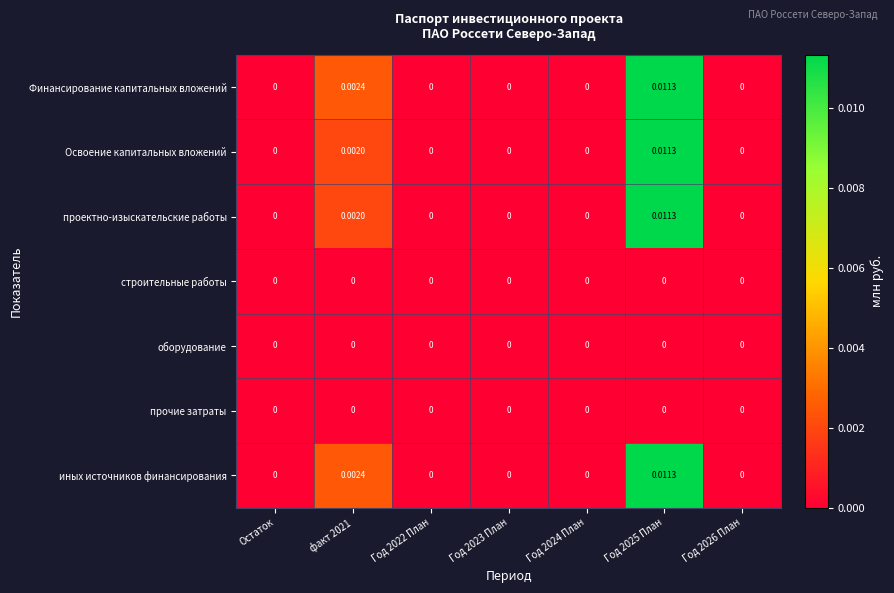

Rank the series by their maximum value, from lowest to highest.

строительные работы, оборудование, прочие затраты, Финансирование капитальных вложений, Освоение капитальных вложений, проектно-изыскательские работы, иных источников финансирования